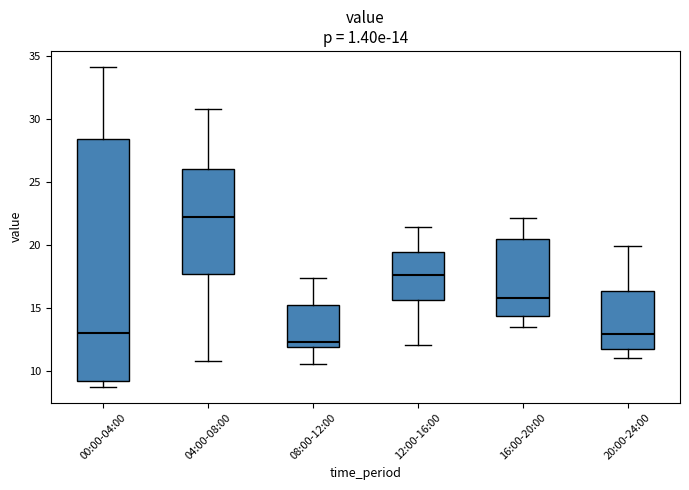

Which box has the highest median line?

04:00-08:00